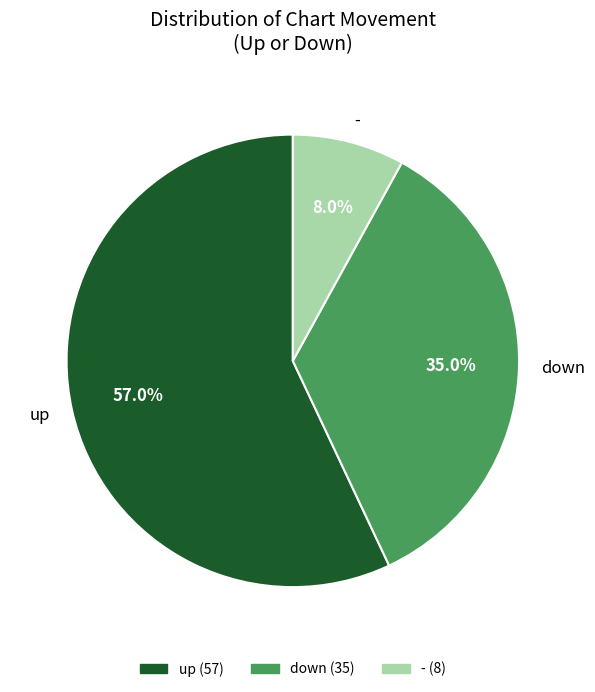

The down slice represents 49% of the pie. True or false?

False